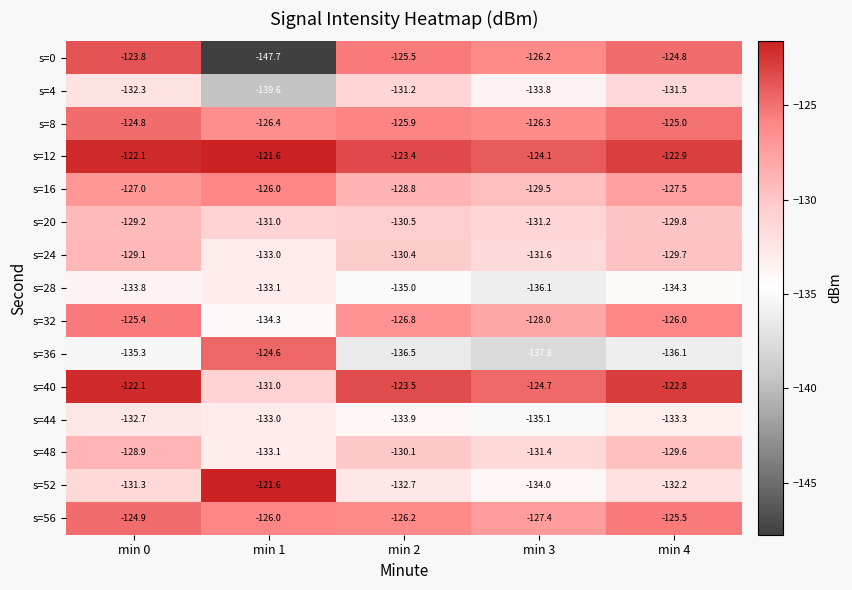

At which label does s=52 first exceed -132?

min 0